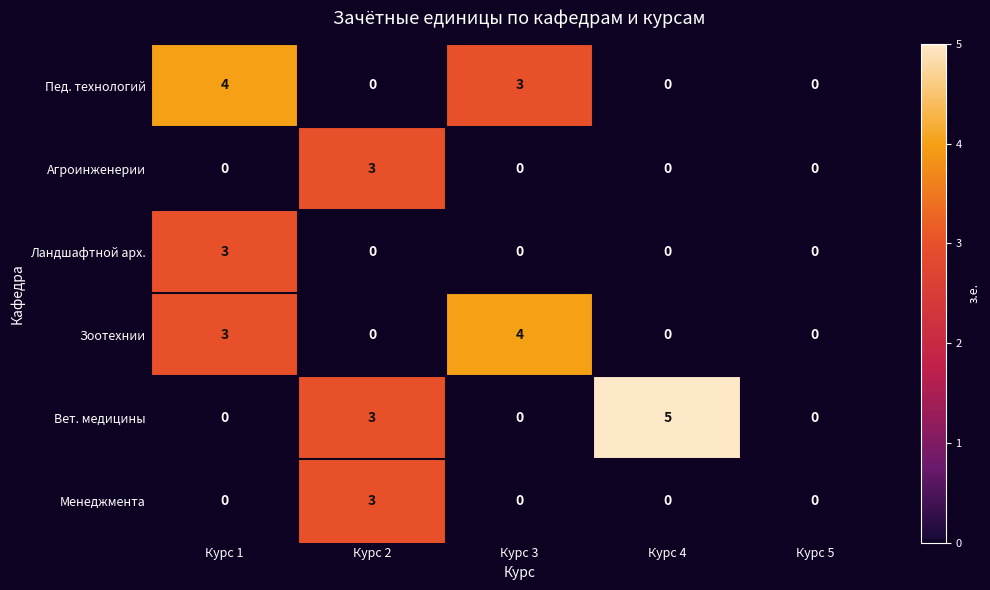

Reading left to right, list all the values displayed in this chart.

Пед. технологий: 4	0	3	0	0
Агроинженерии: 0	3	0	0	0
Ландшафтной арх.: 3	0	0	0	0
Зоотехнии: 3	0	4	0	0
Вет. медицины: 0	3	0	5	0
Менеджмента: 0	3	0	0	0